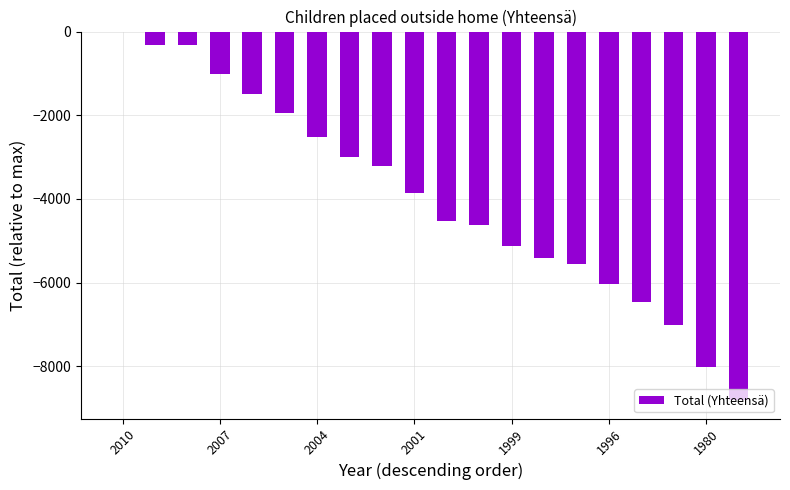

What is the sum of all values?

-79279